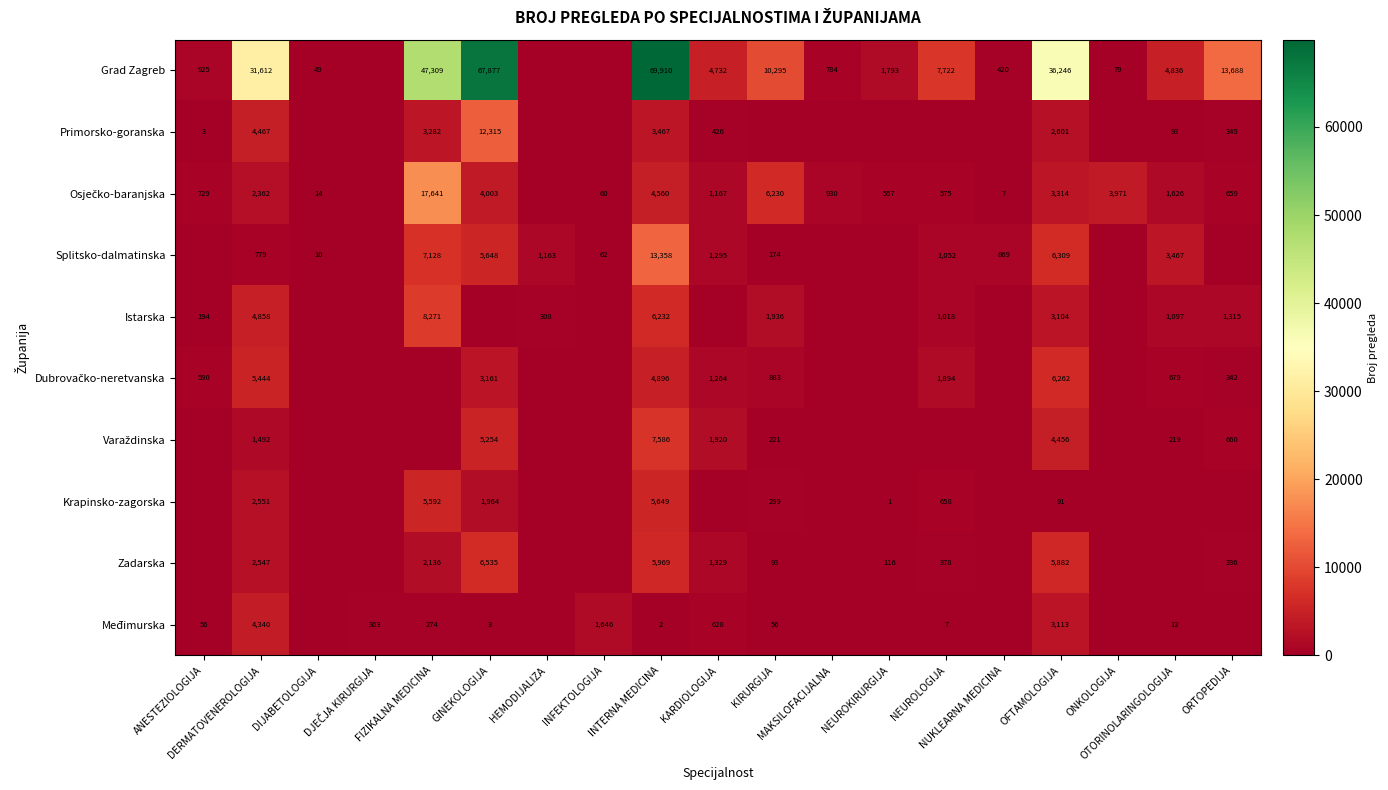

What is the total value across all series at NEUROKIRURGIJA?

2467